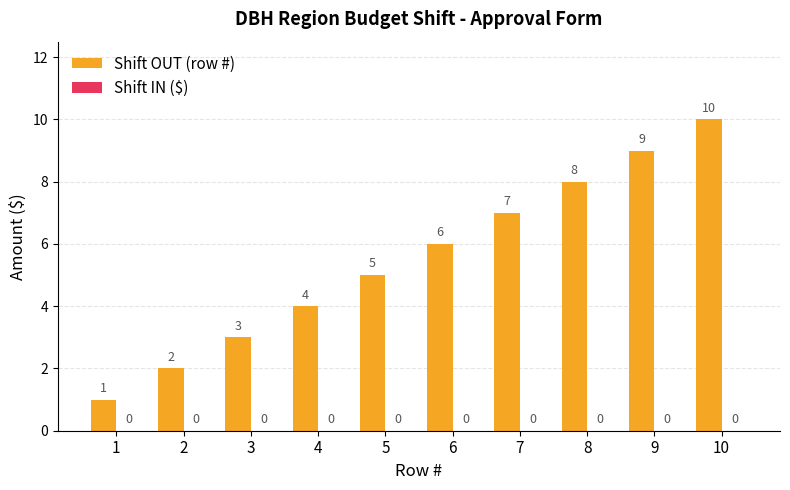

How many bars are there in total?

10